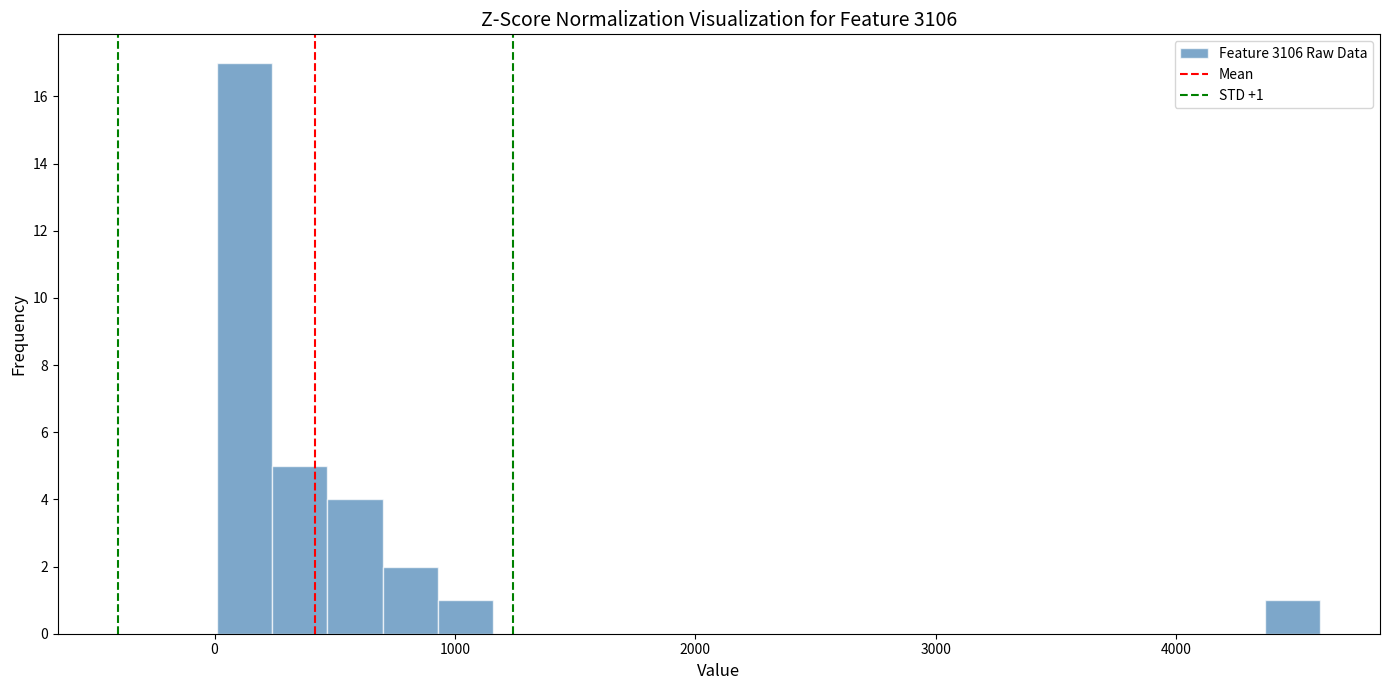

Read against the x-axis, roughly where is the centre of the tallest bar?

100